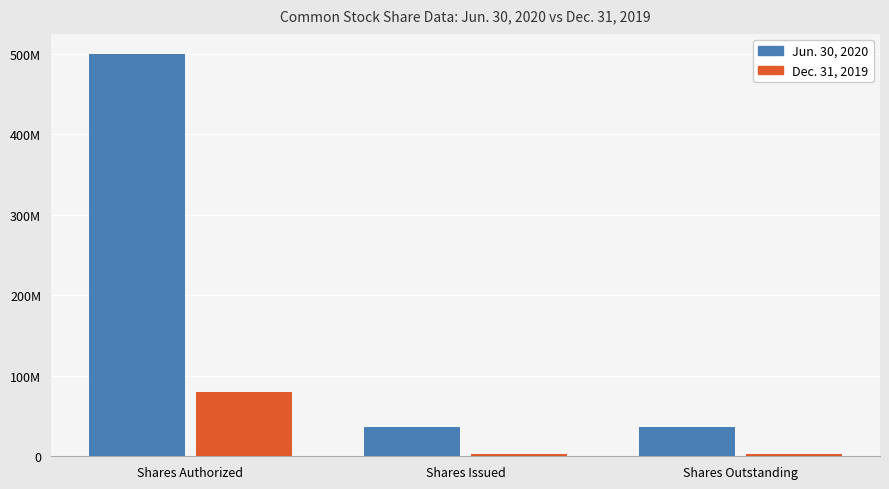

The Dec. 31, 2019 series shows 2236672 at Shares Issued. True or false?

True